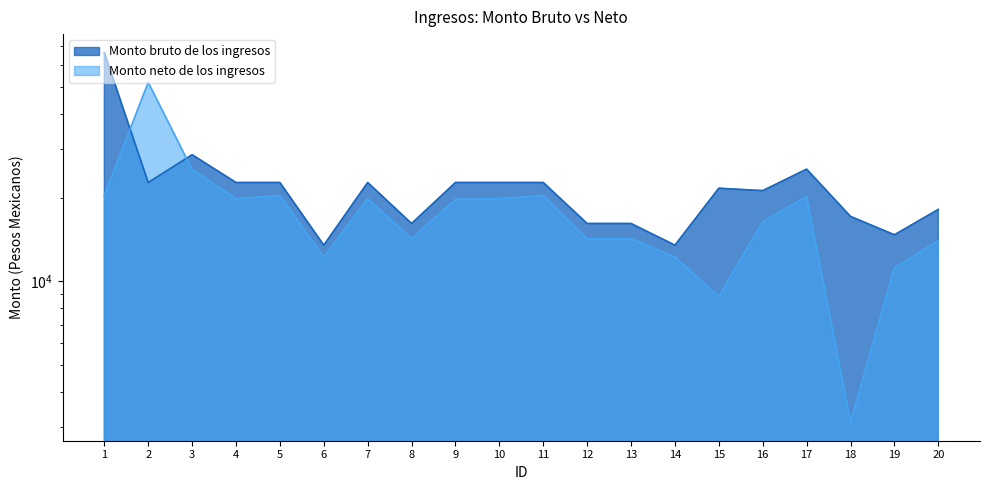

Which has a higher value, 15 or 18?

15